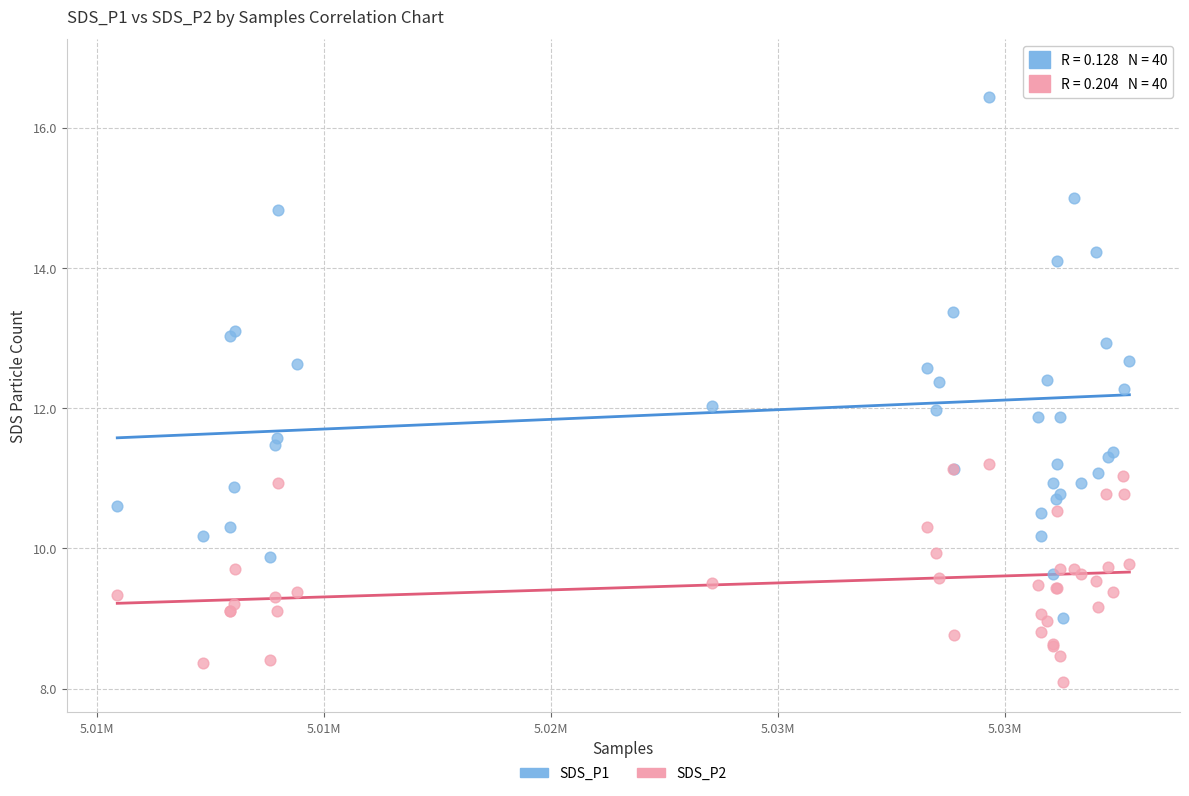

What are all the series names shown in the legend?

SDS_P1, SDS_P2